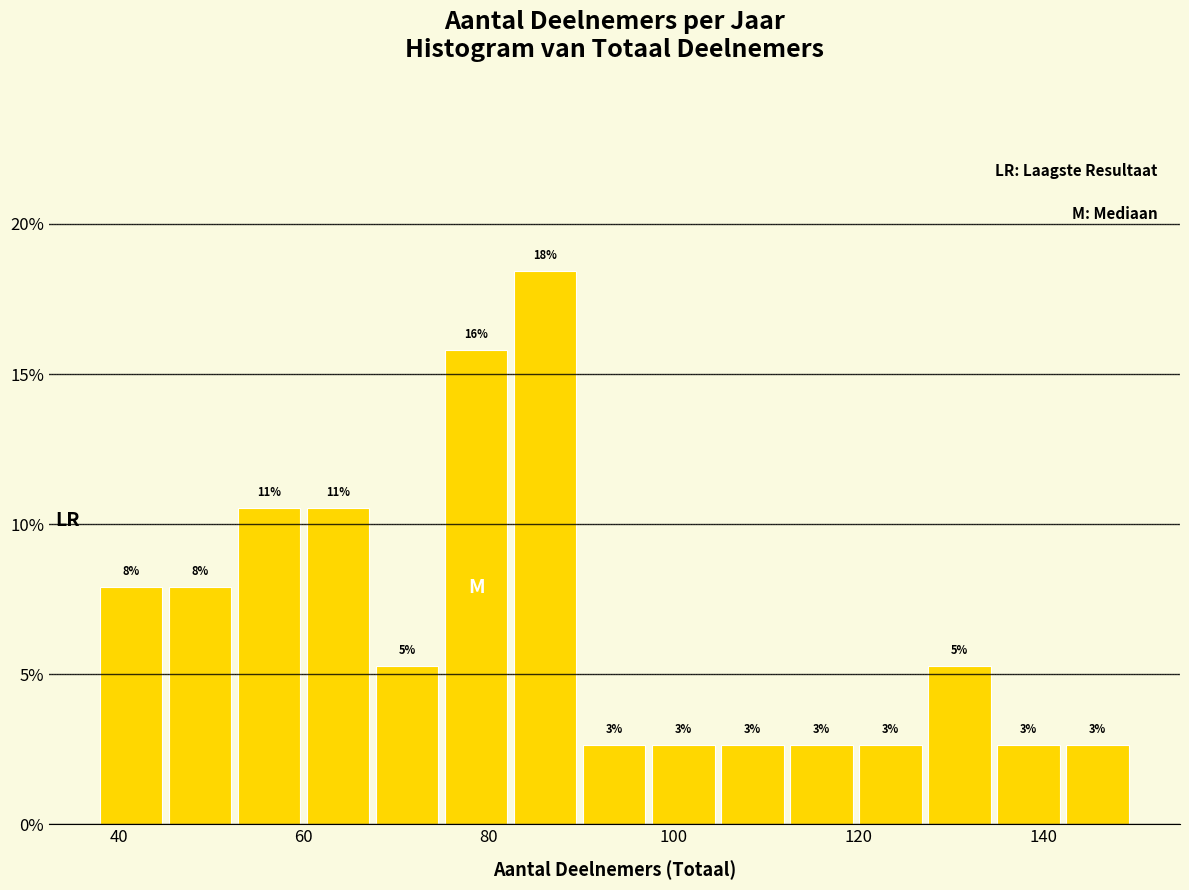

Read against the x-axis, roughly where is the centre of the tallest bar?

86